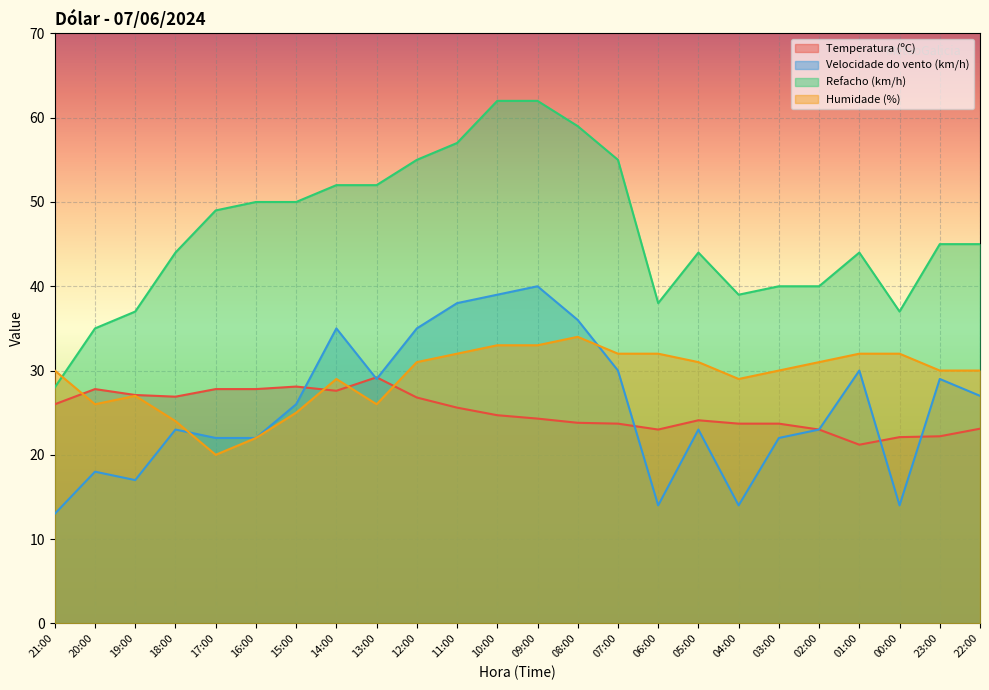

Which category has the lowest value in the Velocidade do vento (km/h) series?

21:00